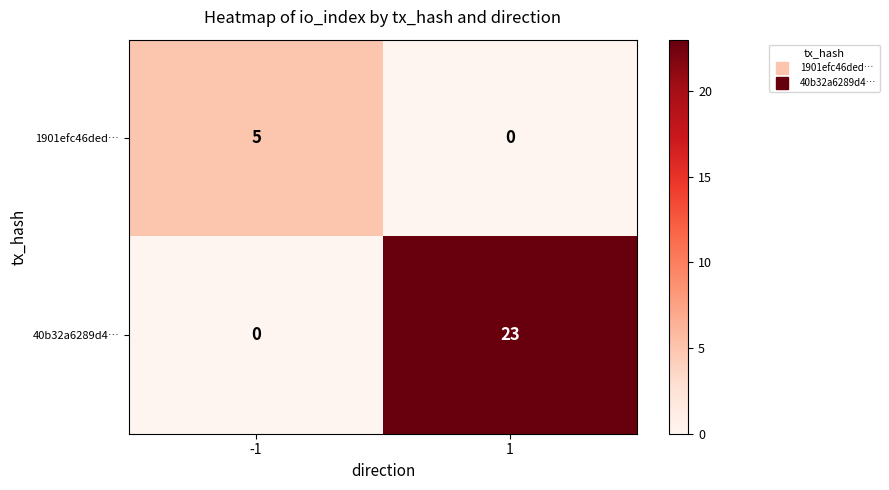

What is the difference between the highest and lowest values at 1?

23